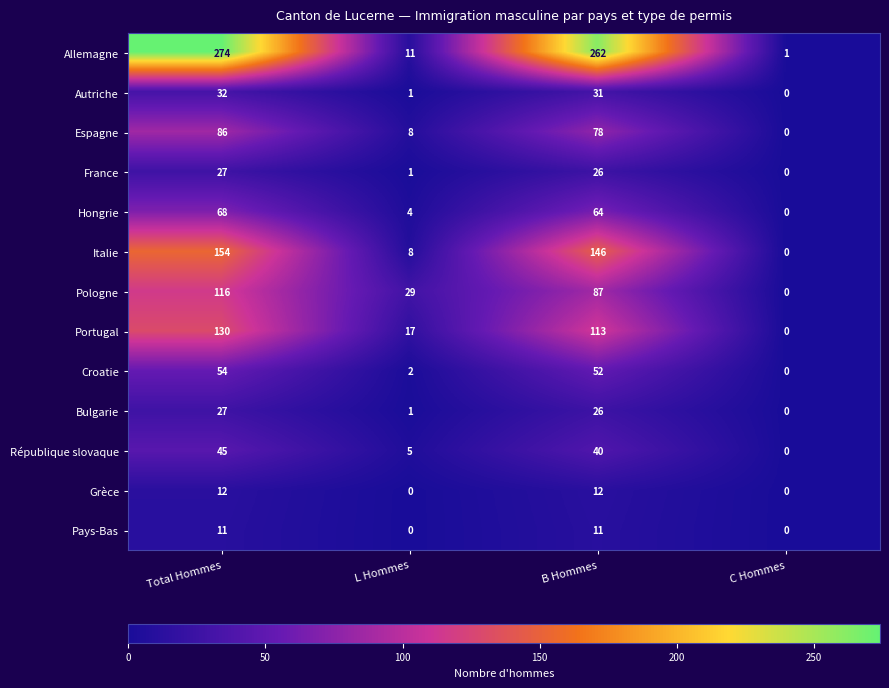

At which category does the chart reach its peak across all series?

Total Hommes